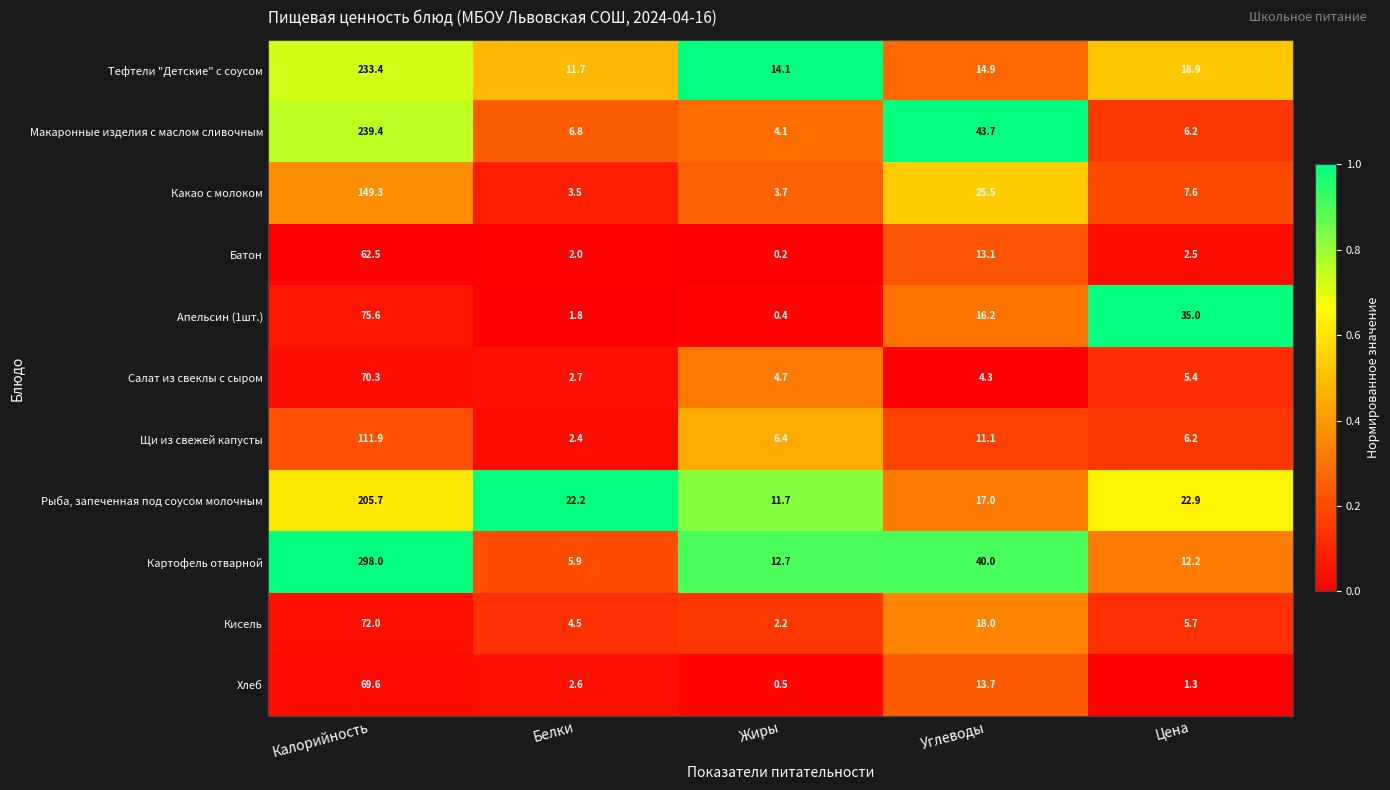

The Батон series shows 19.1 at Калорийность. True or false?

False